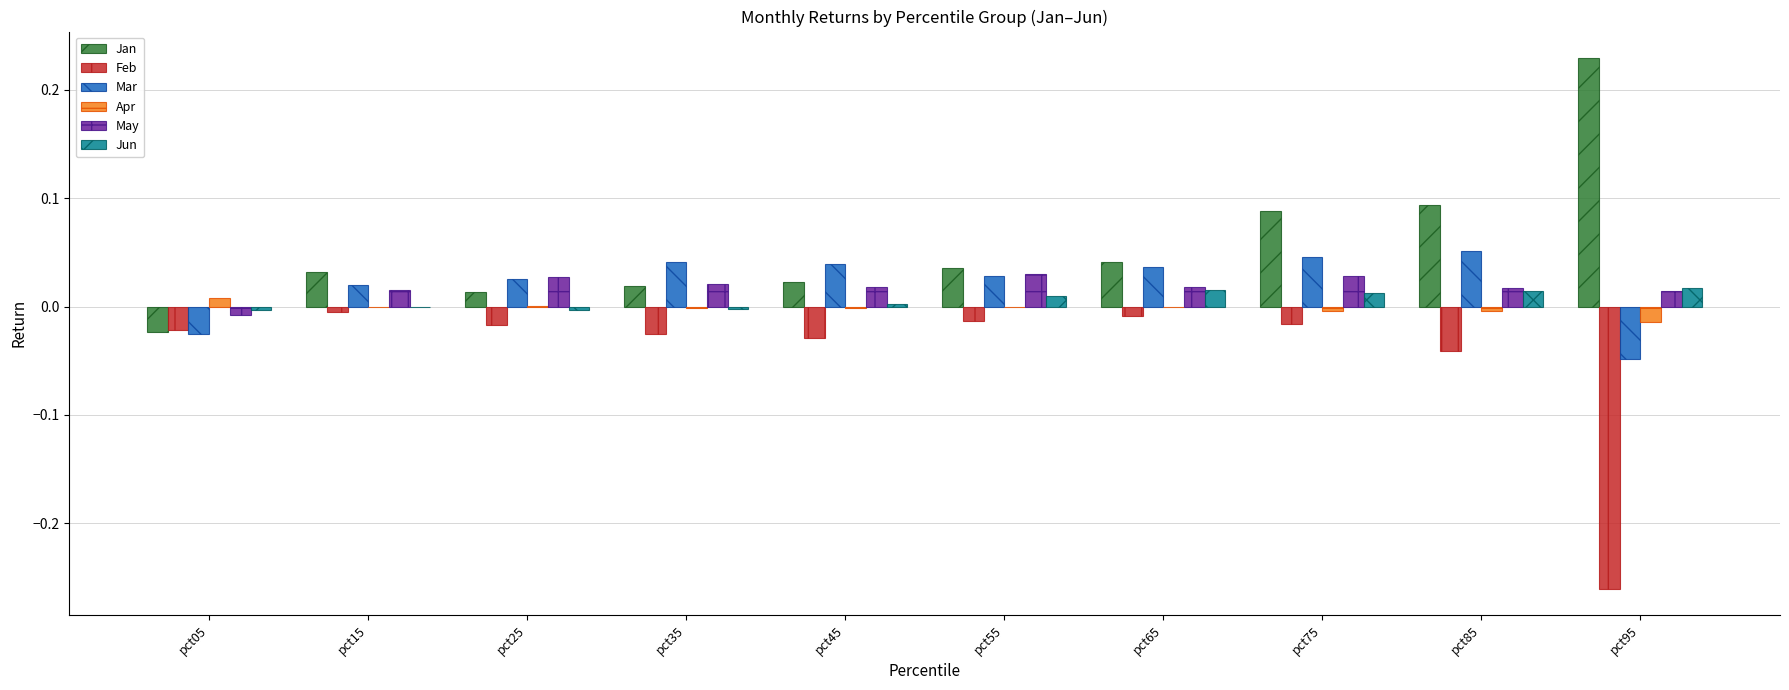

Does the chart contain stacked bars?

No